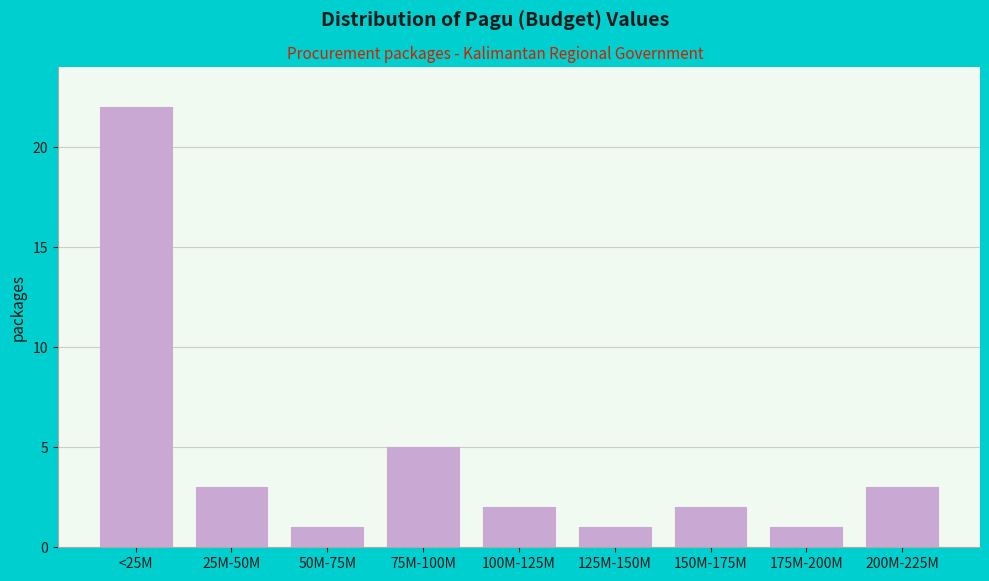

Reading right to left, list all the values displayed in this chart.

3	1	2	1	2	5	1	3	22